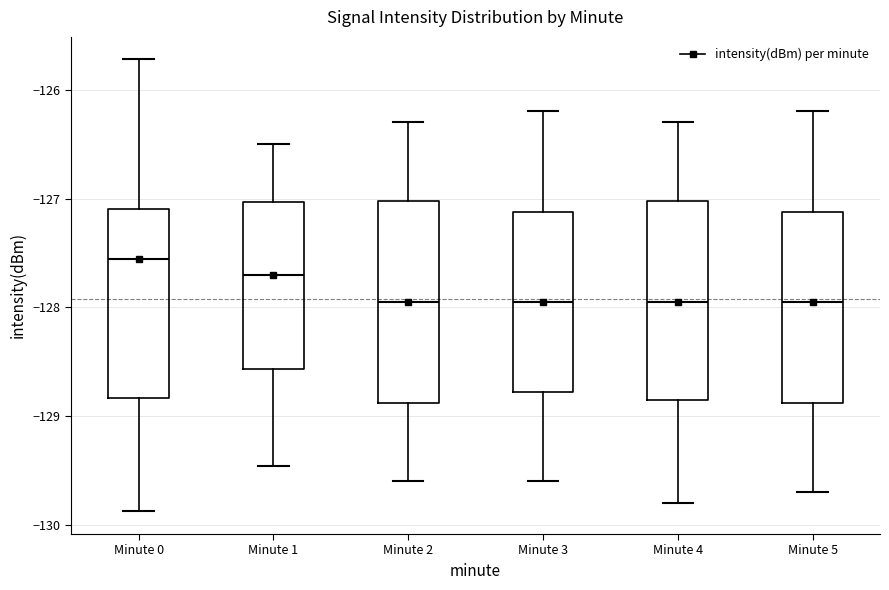

Which box's median line is the highest?

Minute 0